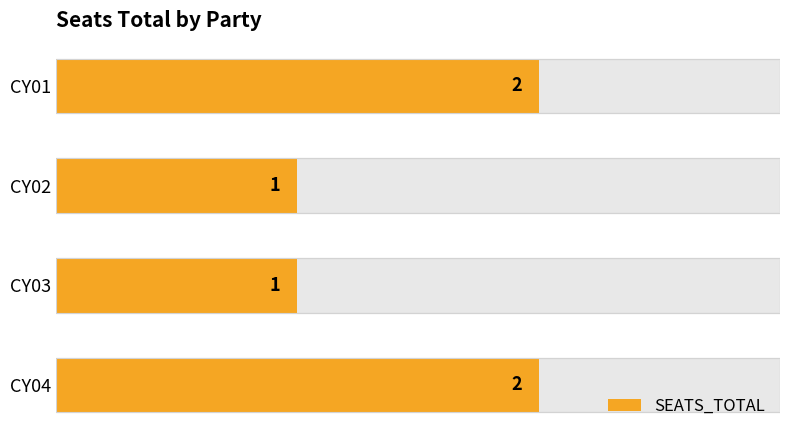

What is the minimum value shown in the chart?

1